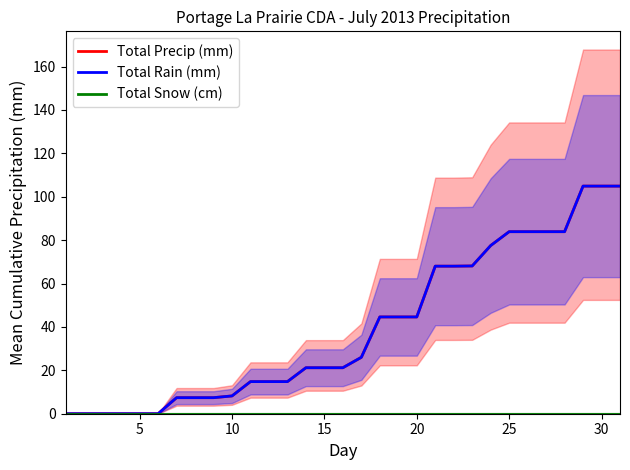

The Total Rain (mm) series shows 21.2 at 14. True or false?

True